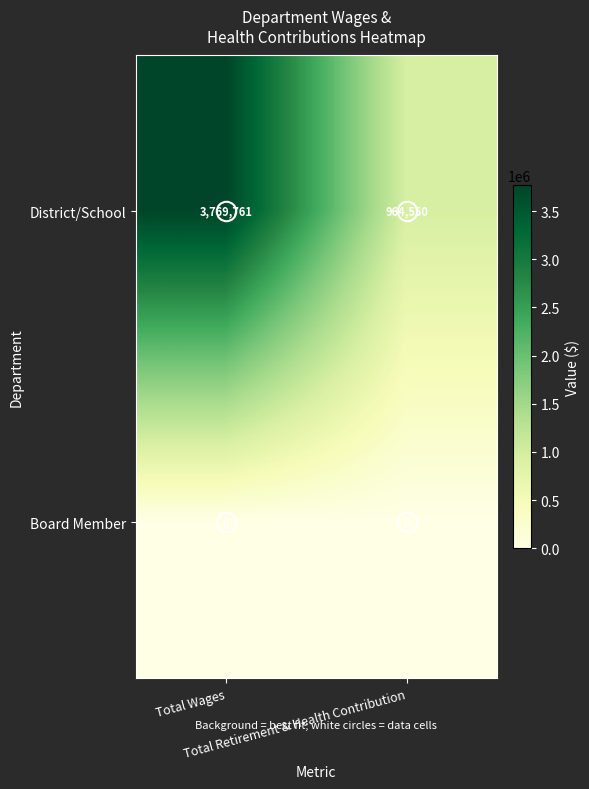

Rank the series at Total Retirement & Health Contribution from highest to lowest value.

District/School, Board Member